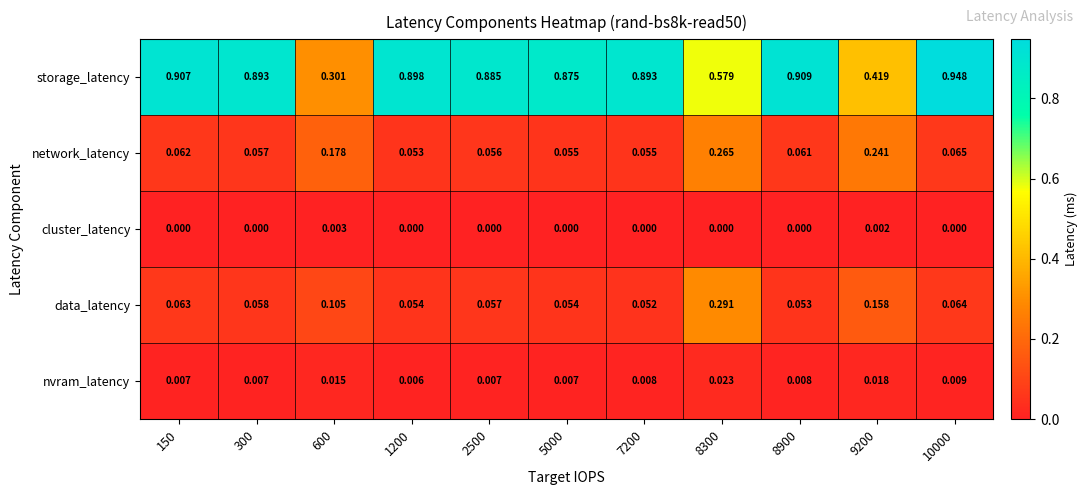

Which series changed the most between 1200 and 7200?

storage_latency